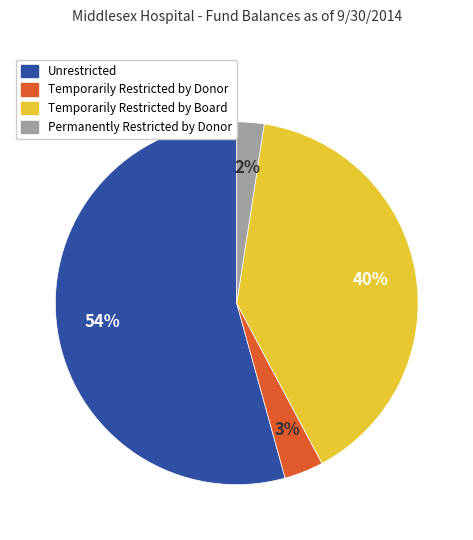

Which category has the smallest portion of the pie?

Permanently Restricted by Donor